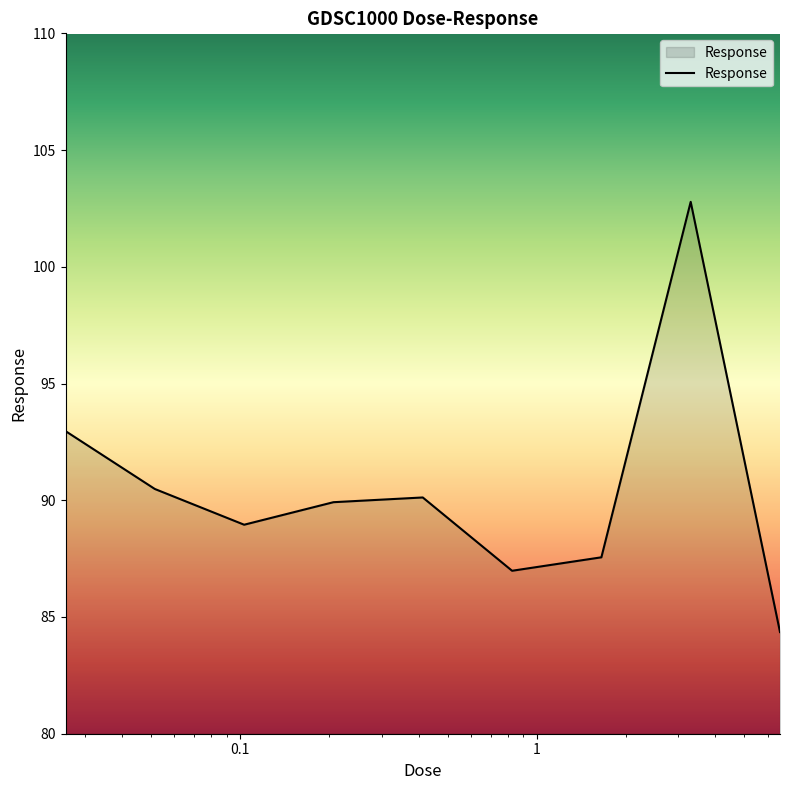

What is the maximum value shown in the chart?

102.8